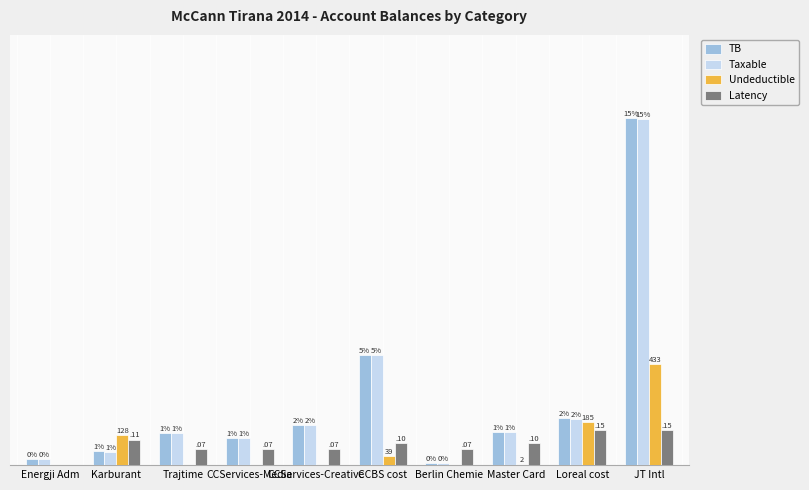

What are all the series names shown in the legend?

TB, Taxable, Undeductible, Latency